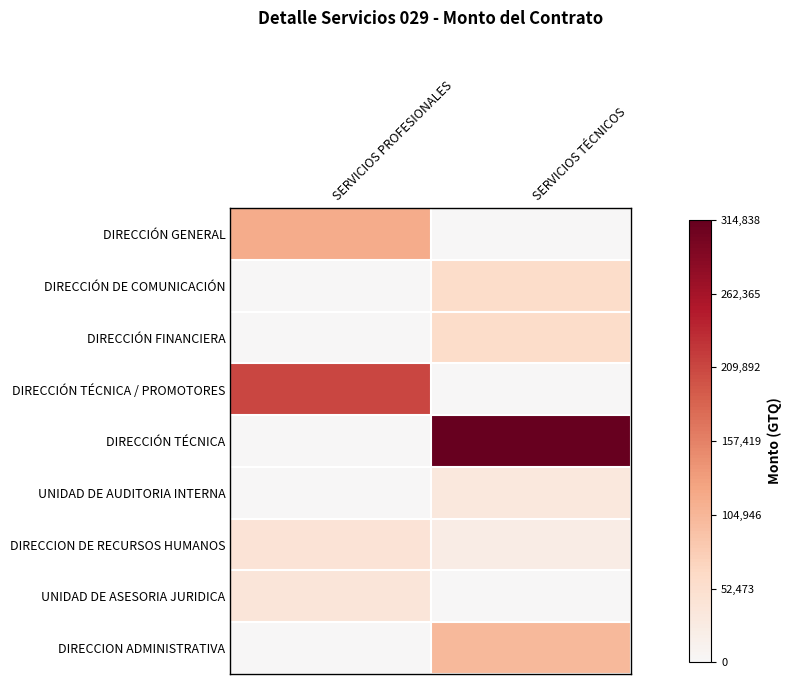

What is the maximum value shown in the chart?

314838.9